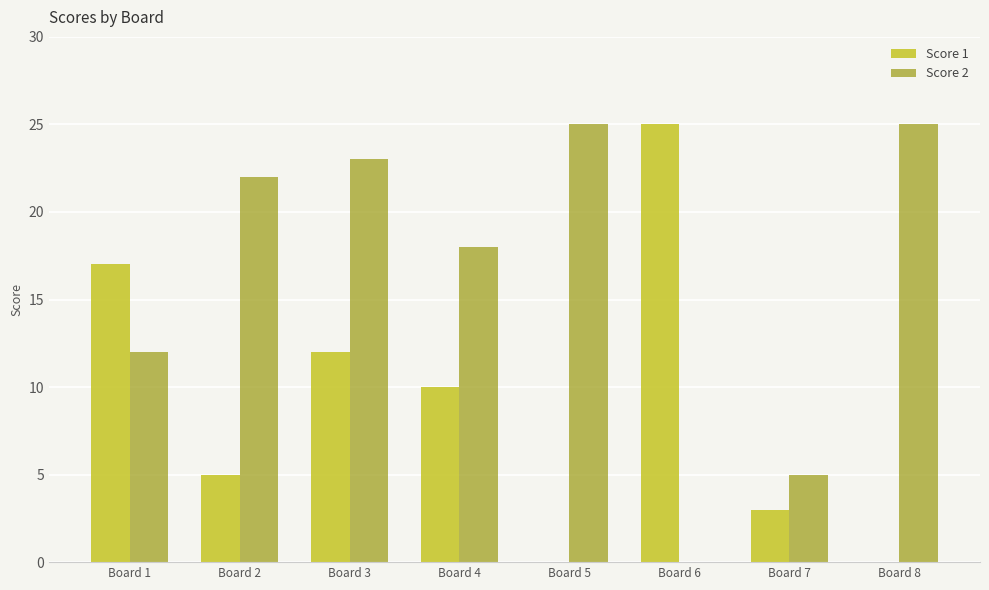

What is the difference between the Score 2 values at Board 7 and Board 3?

18